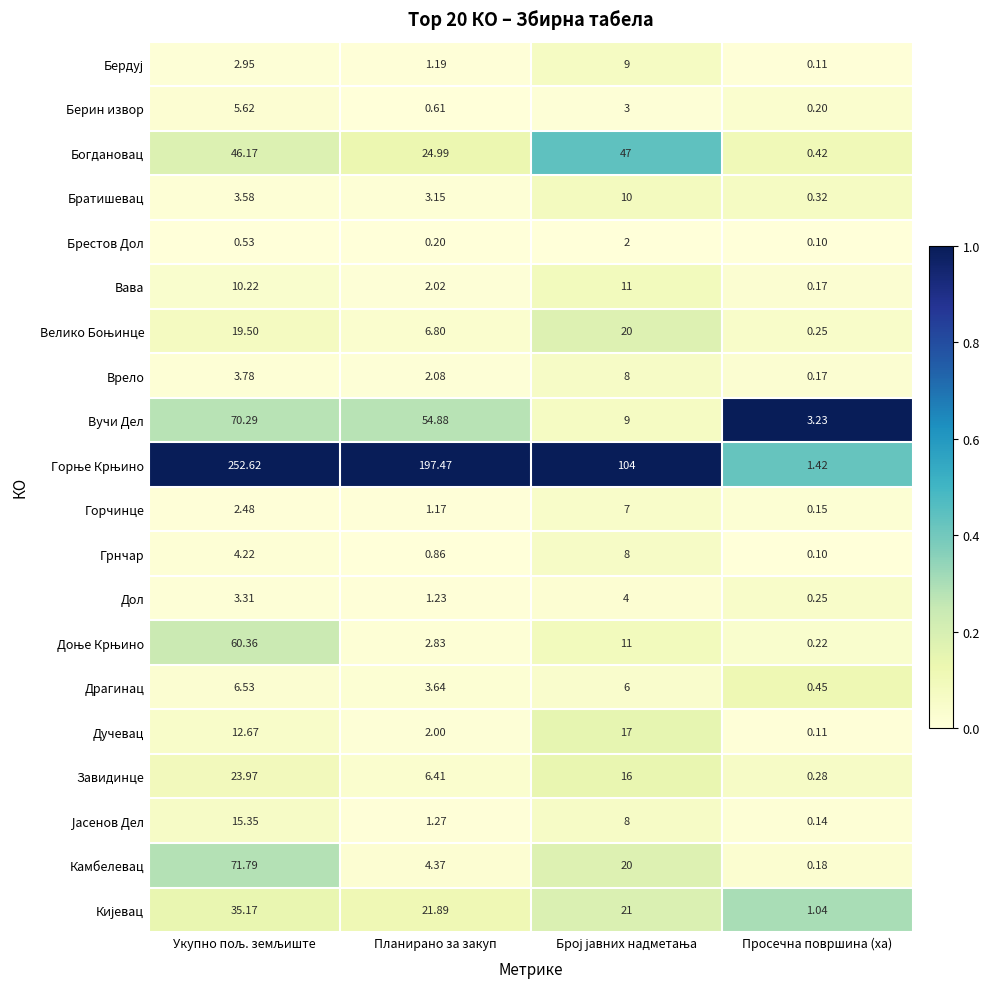

Which category has the lowest value in the Грнчар series?

Просечна површина (ха)